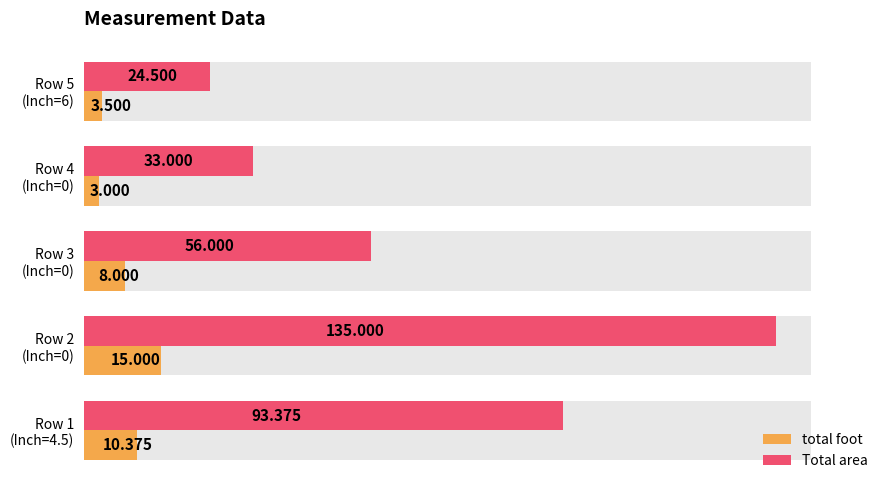

Reading left to right, transcribe all the data shown in this chart.

total foot: 10.4	15.0	8.0	3.0	3.5
Total area: 93.4	135.0	56.0	33.0	24.5